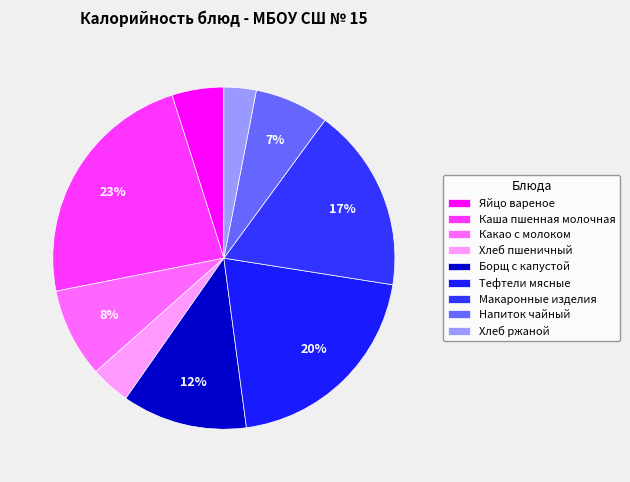

What is the ratio of the value at Хлеб пшеничный to the value at Яйцо вареное?

0.8